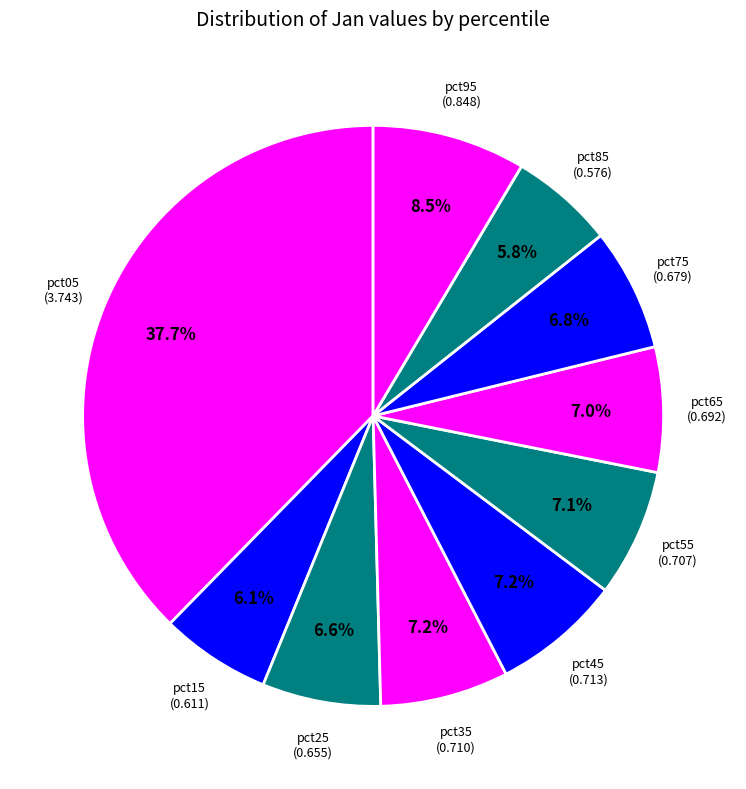

How many segments does this pie chart have?

10